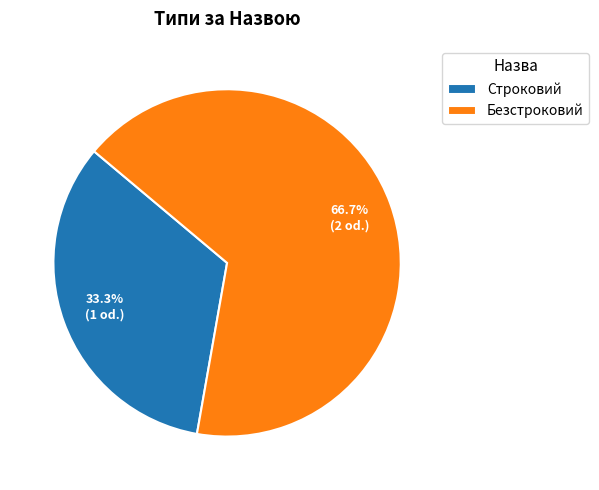

Is there a majority slice in this chart?

Yes